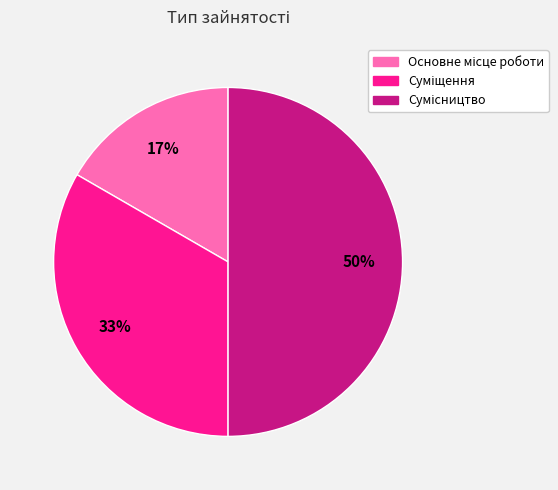

How many segments does this pie chart have?

3